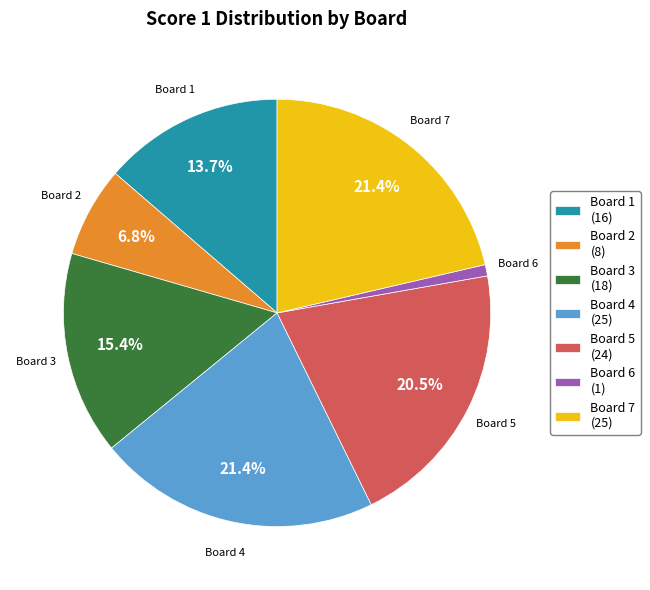

What is the total percentage of Board 5 and Board 1?

34.2%